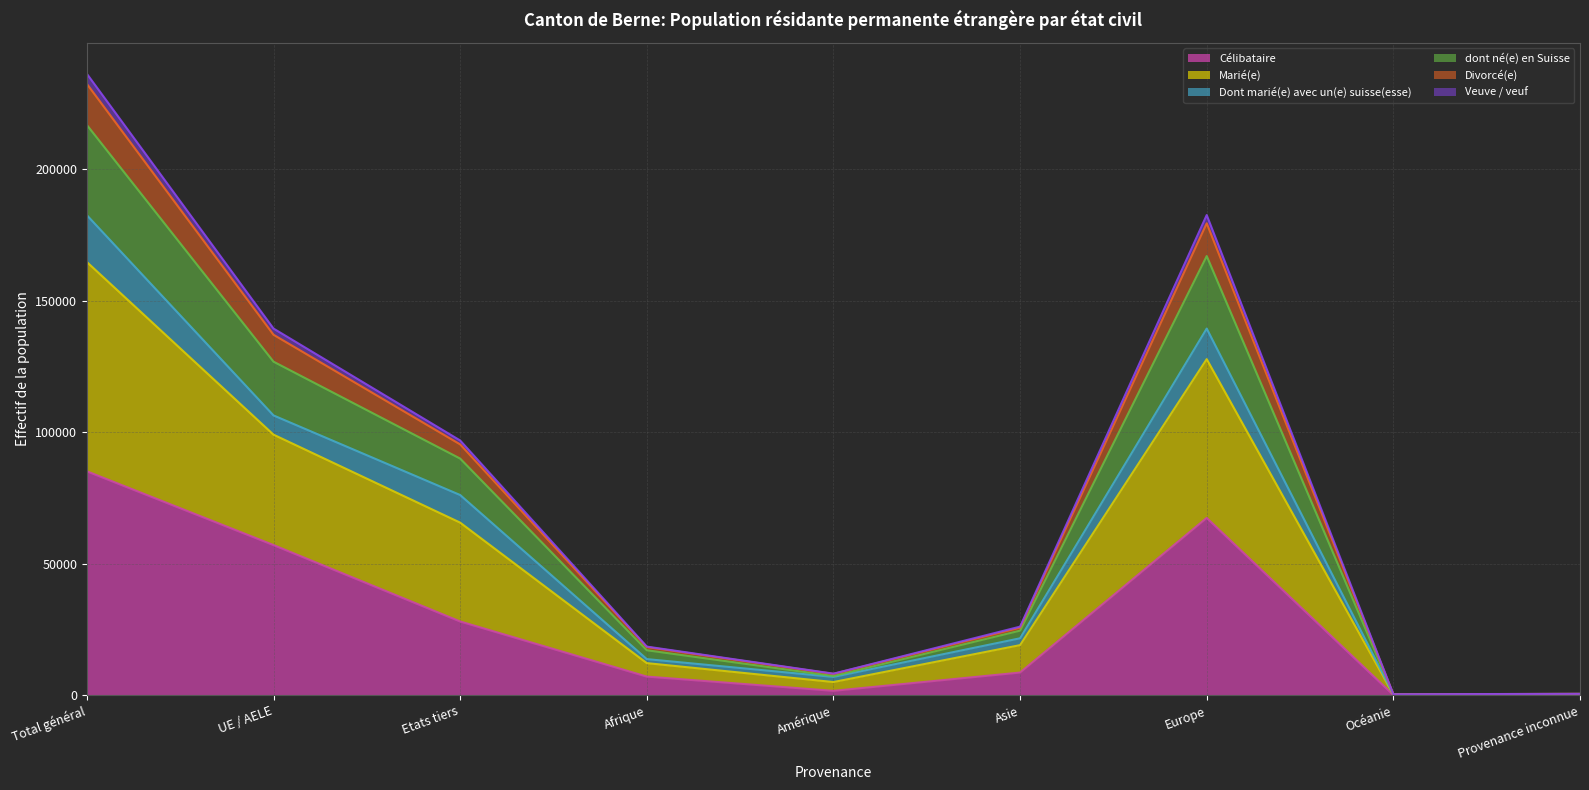

How many data points in Célibataire are less than 8622?

4